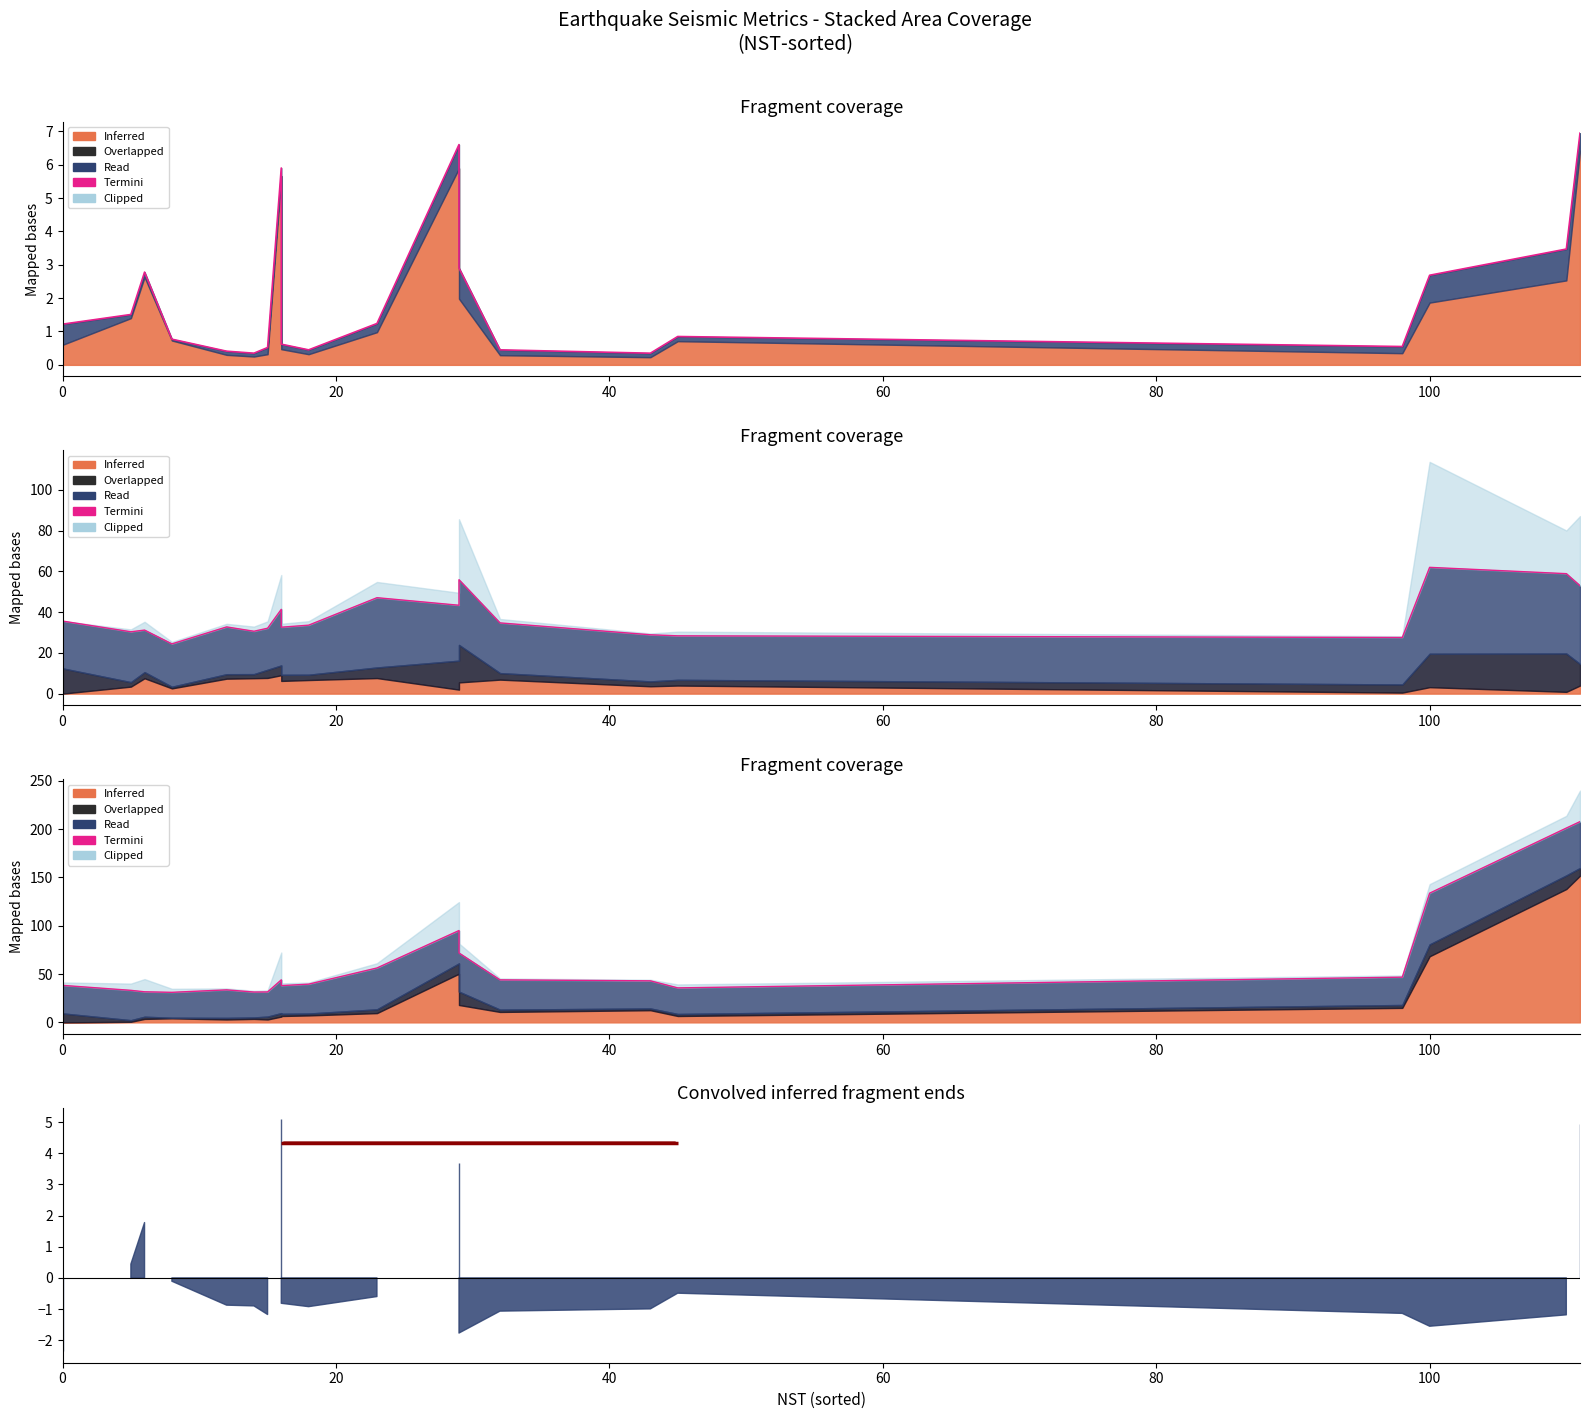

Is the value of Termini at 18 greater than the value of termini at 60?

Yes